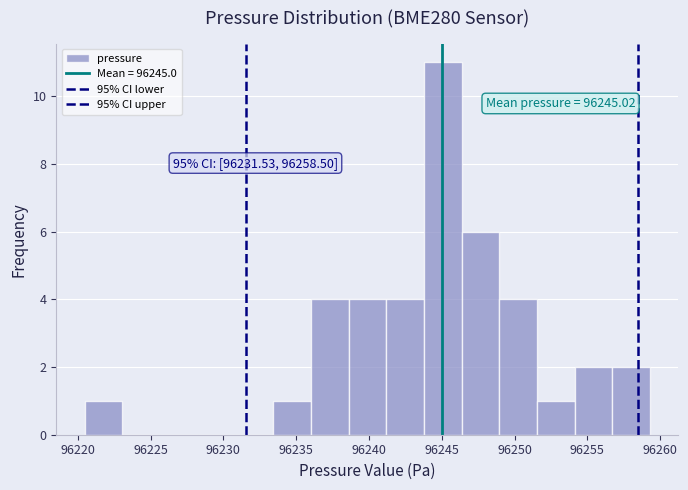

Over which range of the x-axis is the bar tallest?

96244.0 to 96246.5